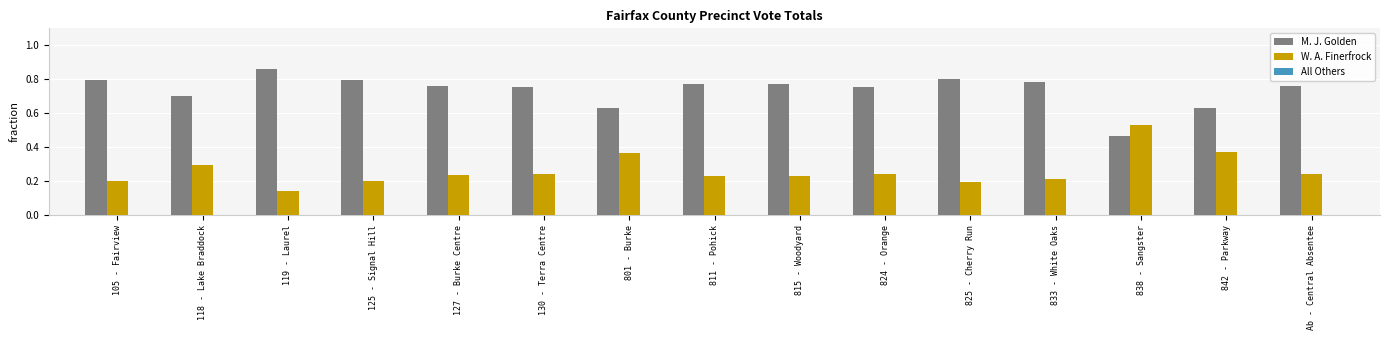

Is it true that W. A. Finerfrock equals 0.2 at 801 - Burke?

False